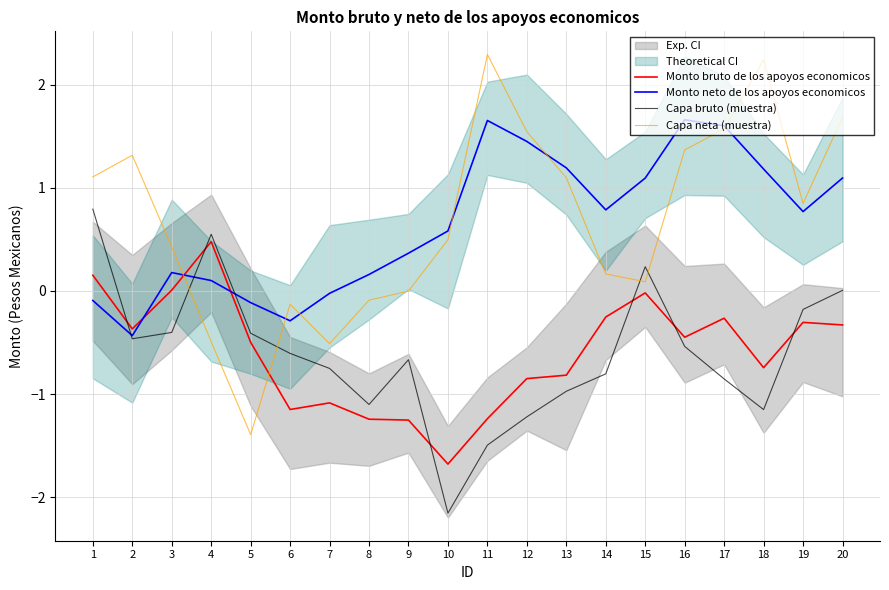

Is the value of Capa neta (muestra) at 16 greater than the value of Capa bruto (muestra) at 11?

Yes